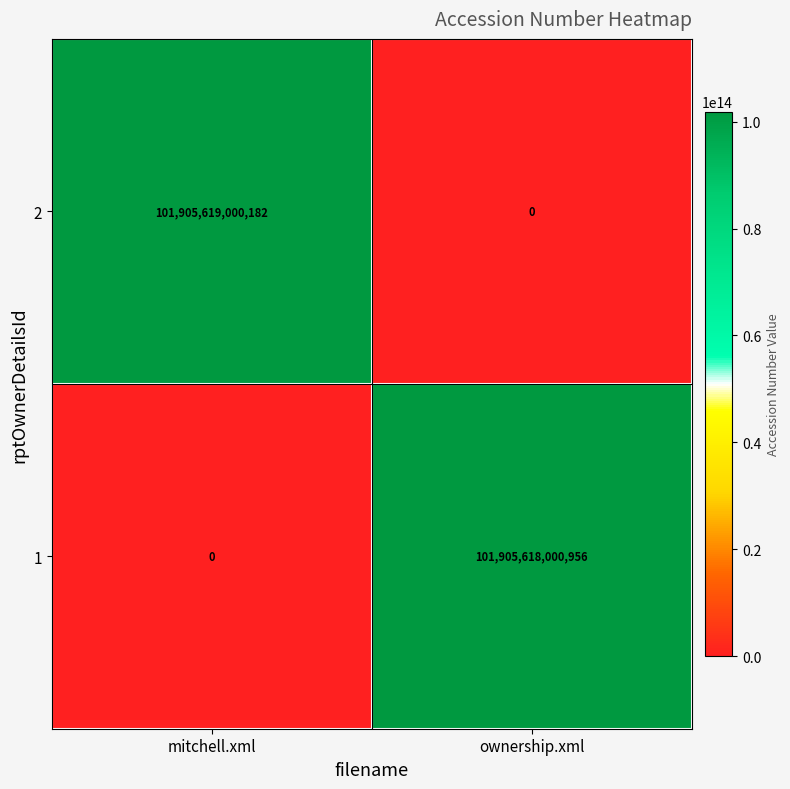

Rank the series at mitchell.xml from lowest to highest value.

1, 2